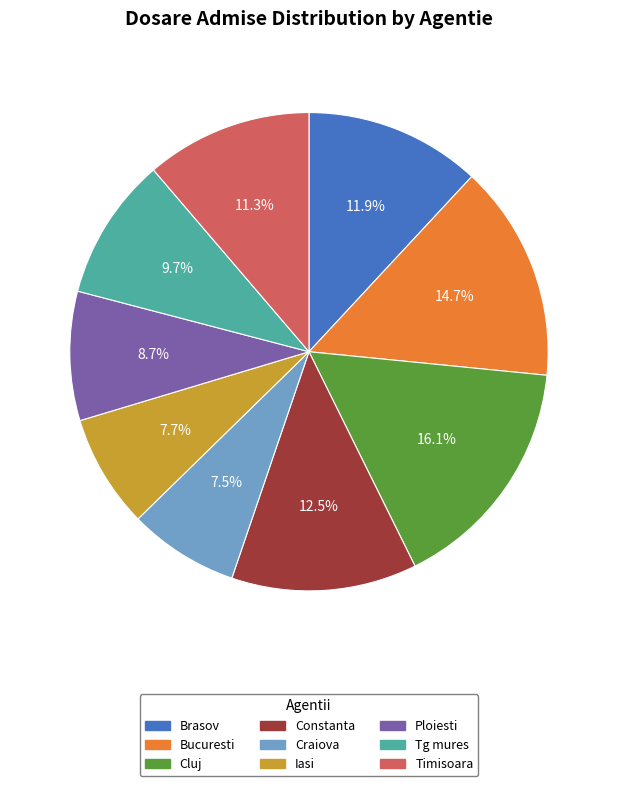

Which has a higher value, Tg mures or Constanta?

Constanta